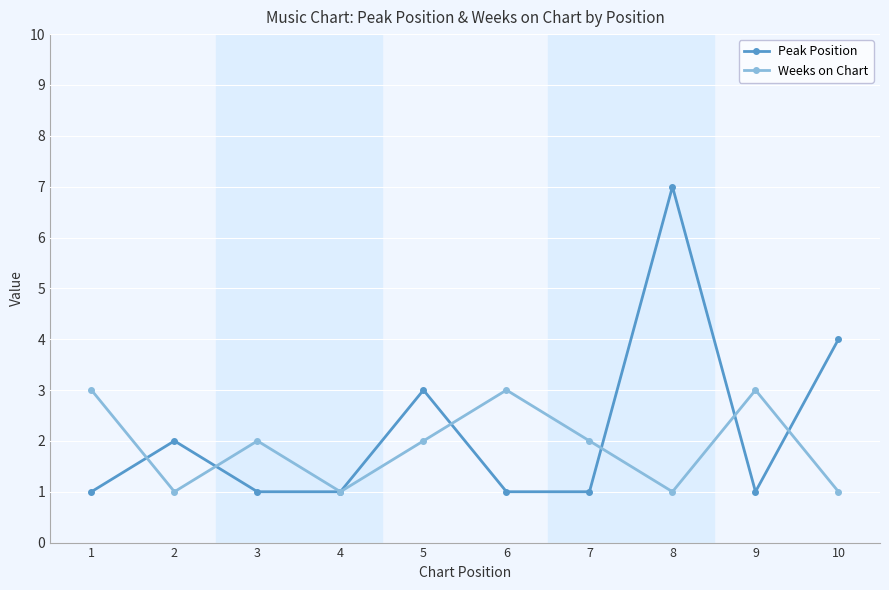

True or false: Peak Position and Weeks on Chart cross at least once.

True